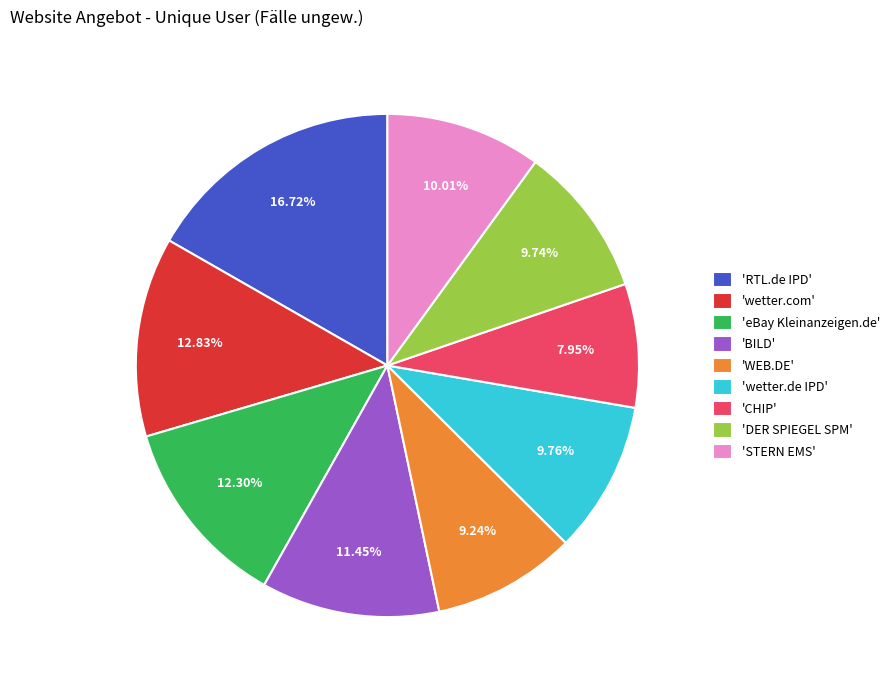

Does 'CHIP' represent more than half of the total?

No